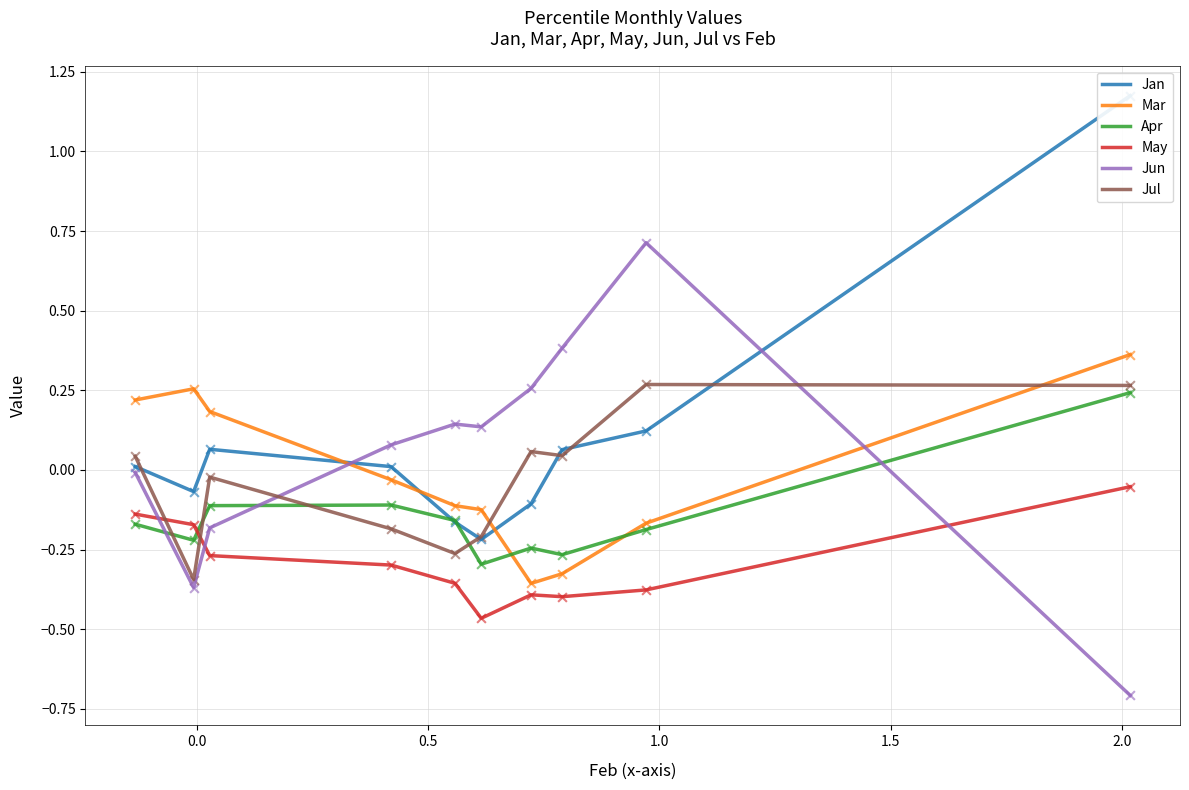

What is the lowest value of the Jun series?

-0.7